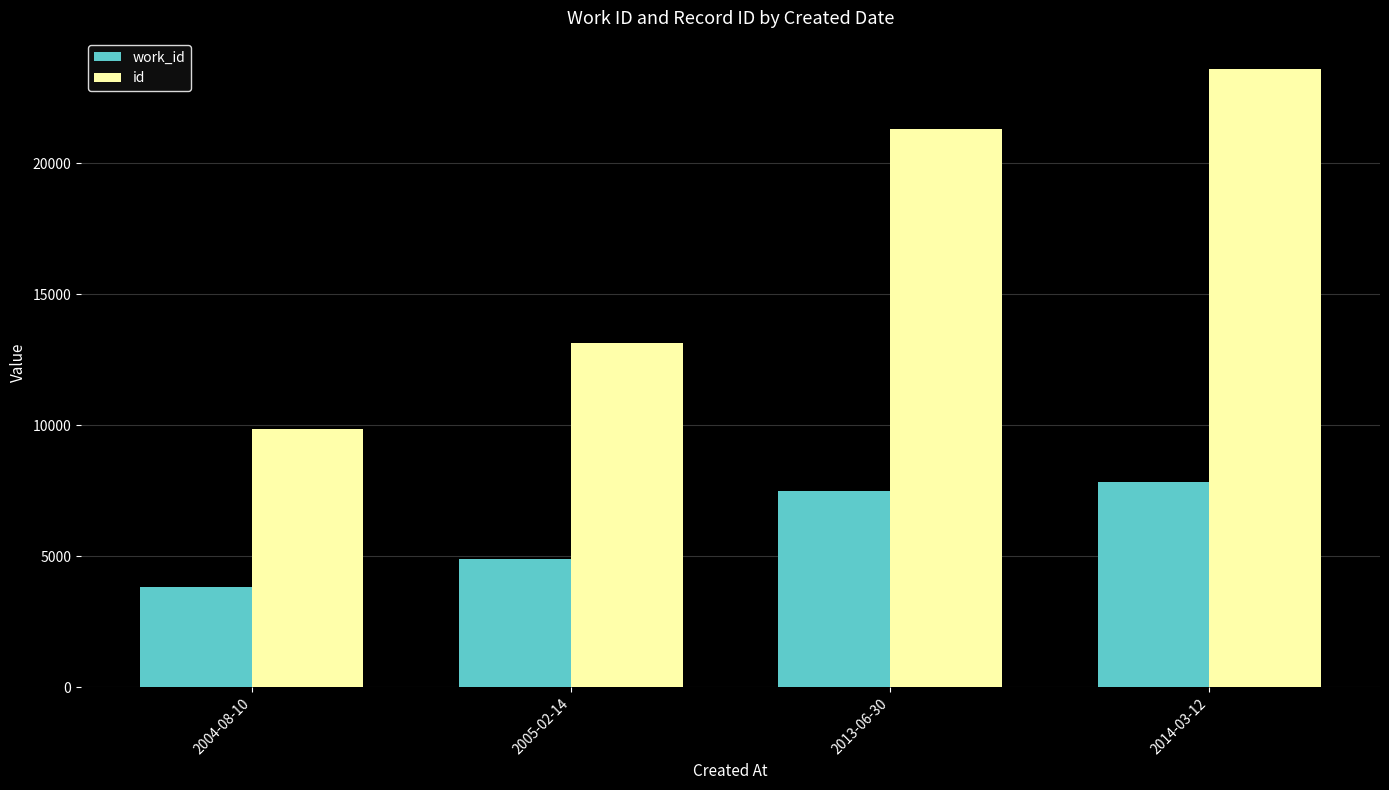

What is the sum of the id values at 2004-08-10 and 2005-02-14?

23015